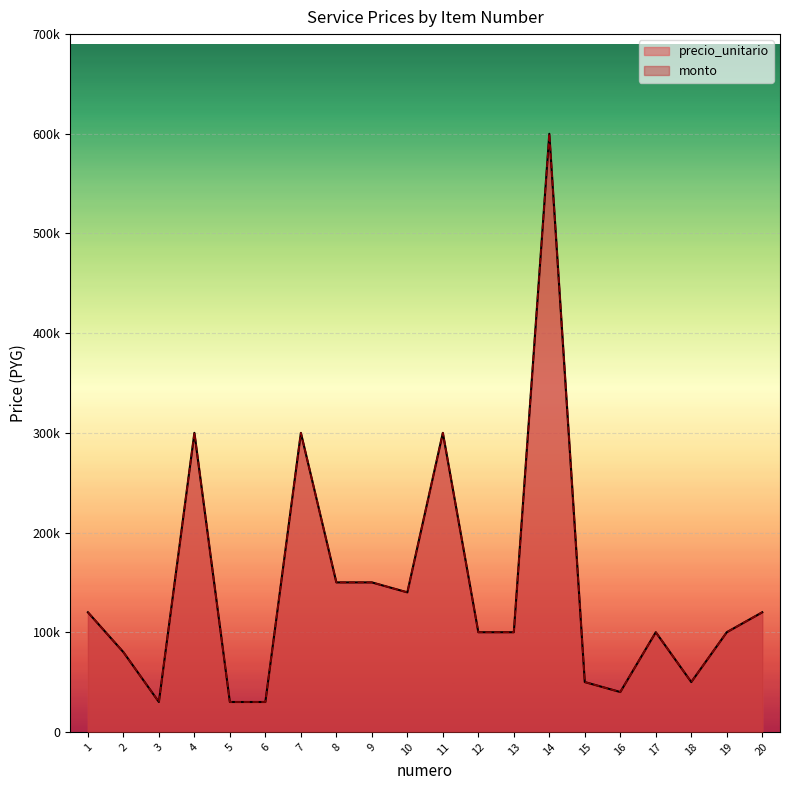

What is the difference between the maximum and minimum values in the precio_unitario series?

570000